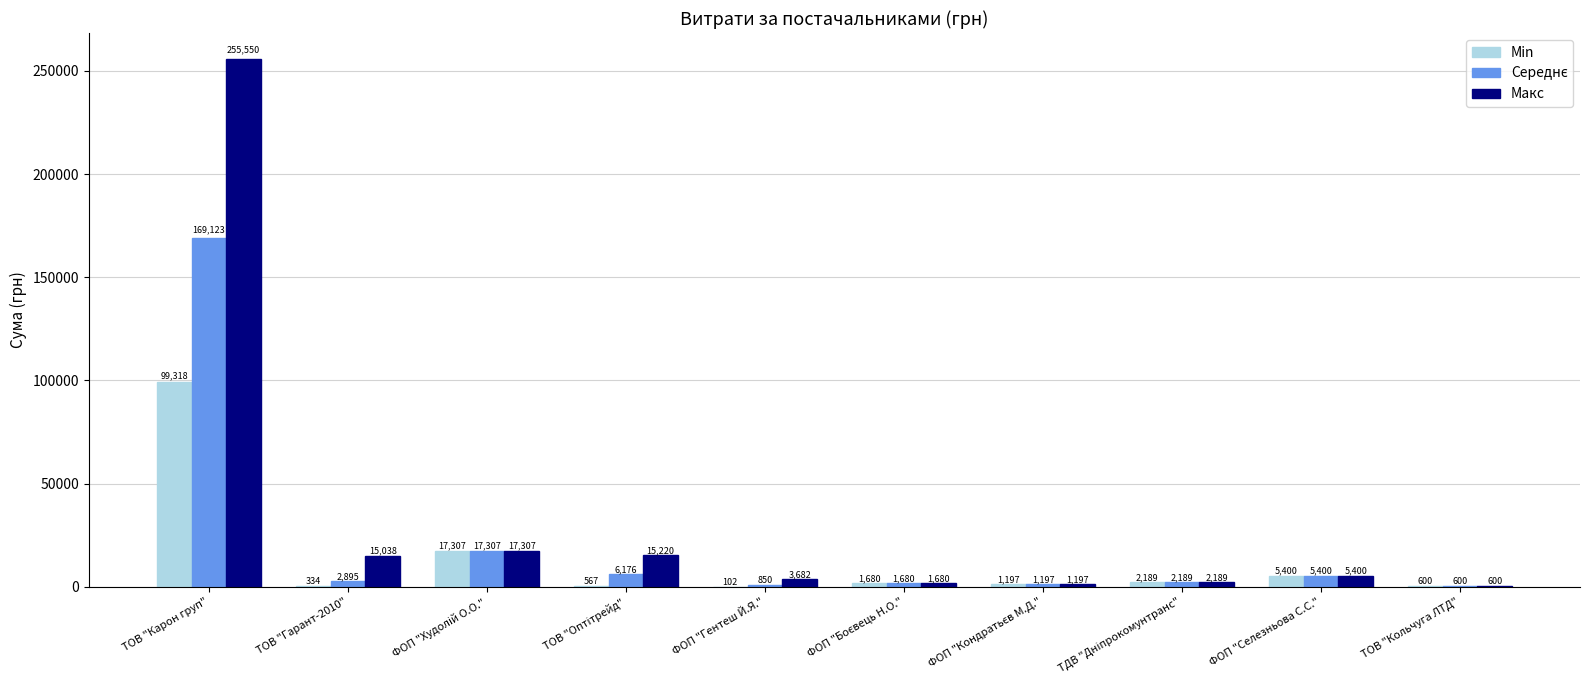

Where does the Min series first go above 1680?

ТОВ "Карон груп"